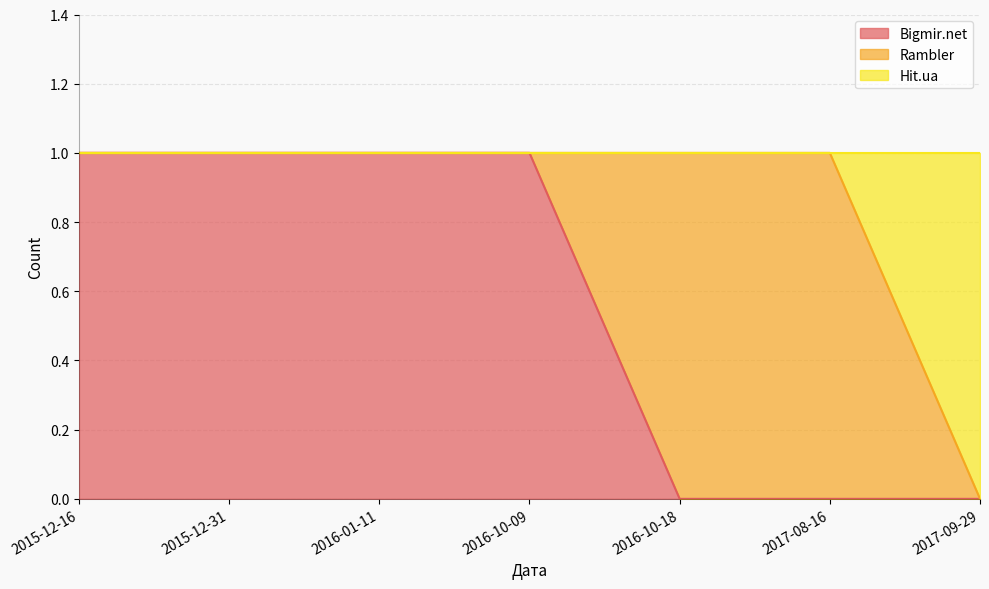

What is the highest value of the Bigmir.net series?

1